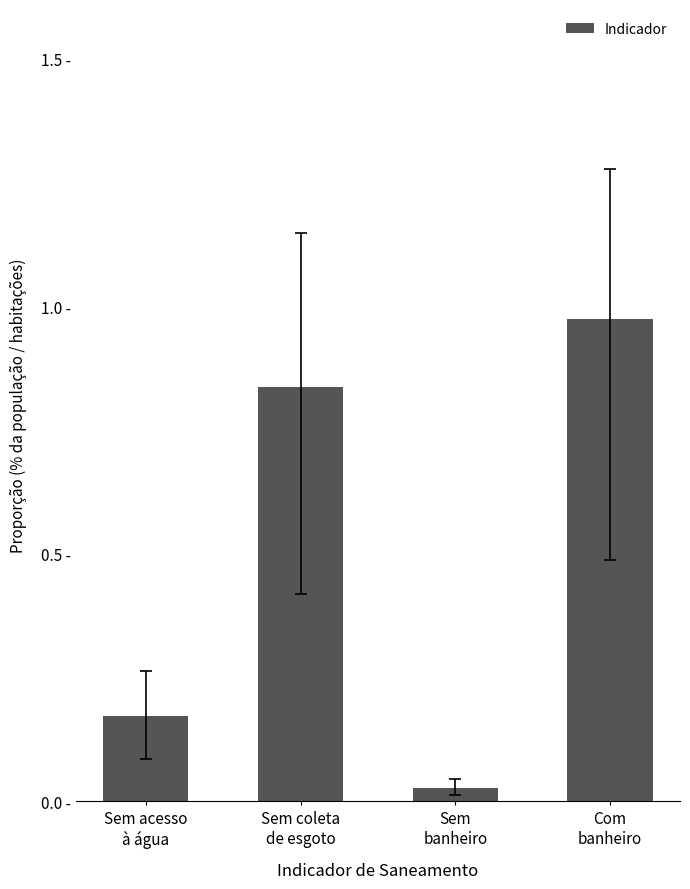

List the labels in order of value, largest first.

Com
banheiro, Sem coleta
de esgoto, Sem acesso
à água, Sem
banheiro